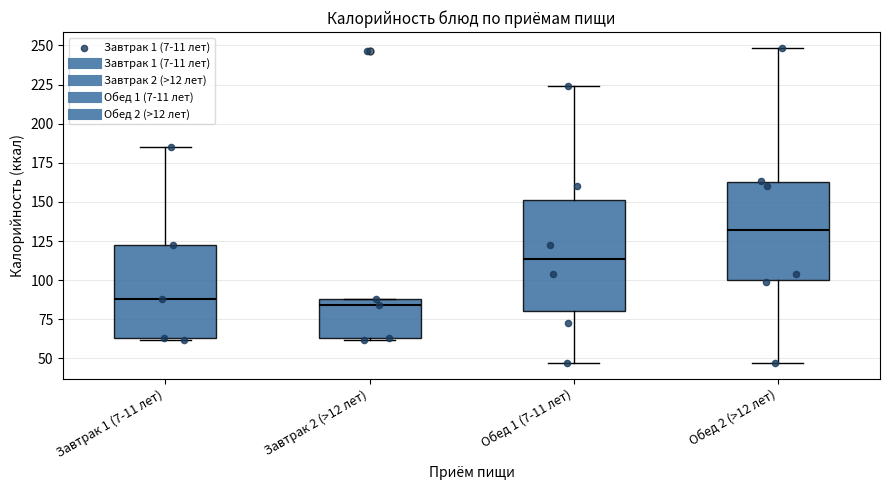

Reading left to right, read every box against the y-axis: the position of its median line, the range the box covers, and the ends of its whiskers. The values are not printed on the chart, so give them approximately, as read against the axis.

Завтрак 1 (7-11 лет): median 90, box 65 to 125, whiskers 60 to 185
Завтрак 2 (>12 лет): median 85, box 65 to 90, whiskers 60 to 90
Обед 1 (7-11 лет): median 115, box 80 to 150, whiskers 45 to 225
Обед 2 (>12 лет): median 130, box 100 to 165, whiskers 45 to 250